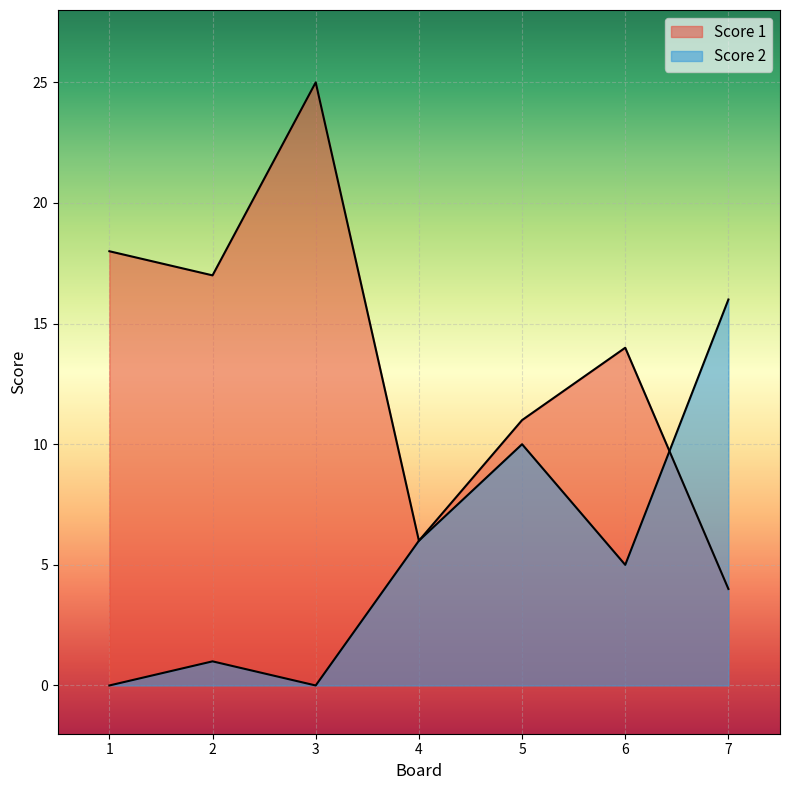

What is the total value across all series at 6?

19